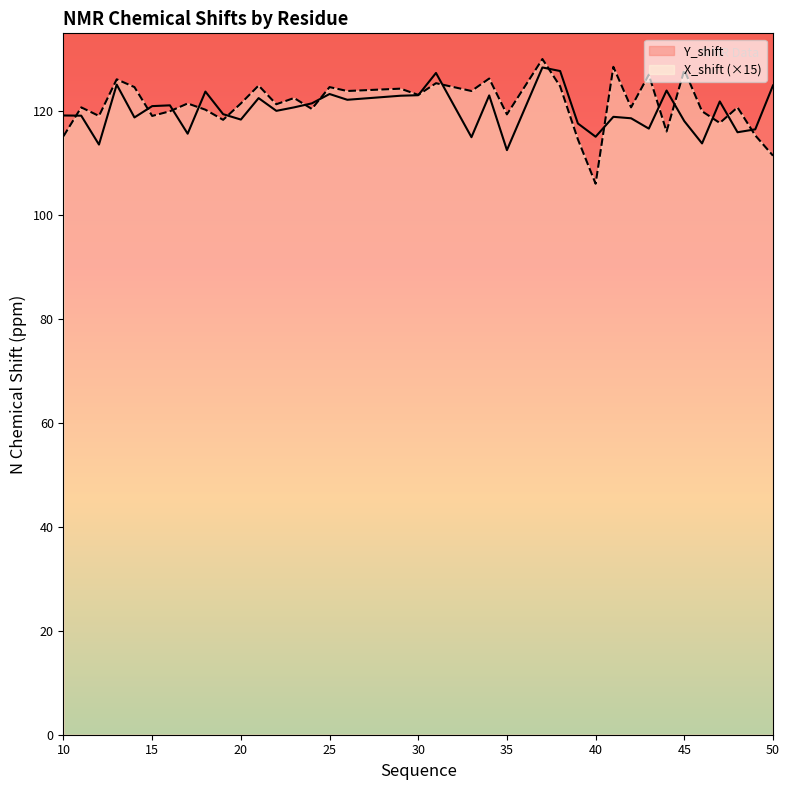

What is the sum of the X_shift values at 47 and 45?

245.7